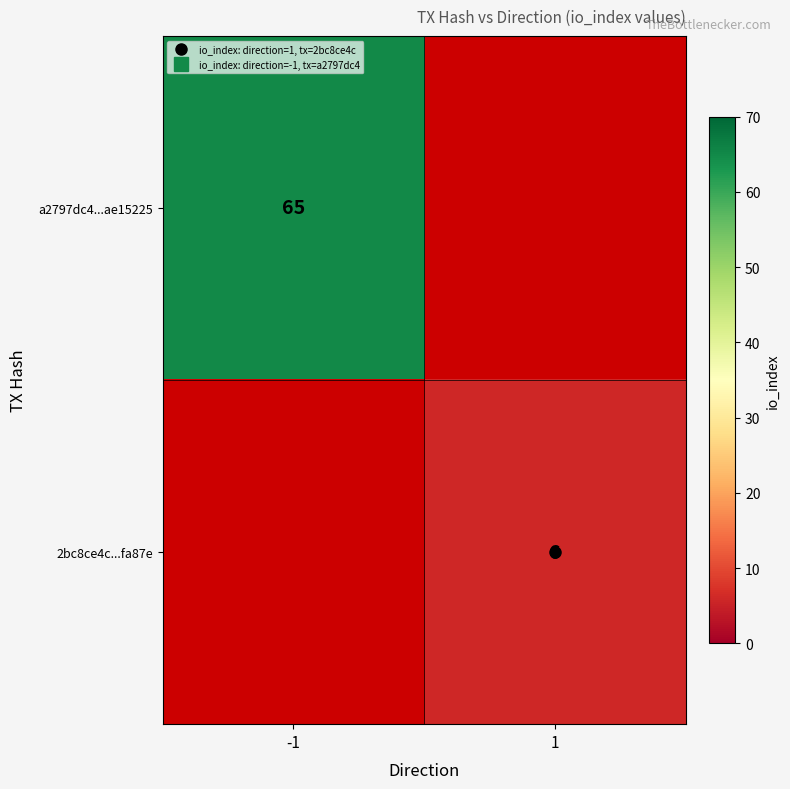

How many distinct data groups are displayed?

2